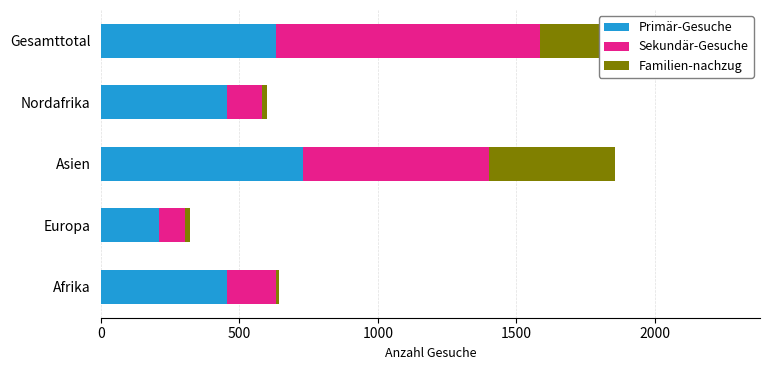

Which series changed the most between Asien and Gesamttotal?

Sekundär-Gesuche